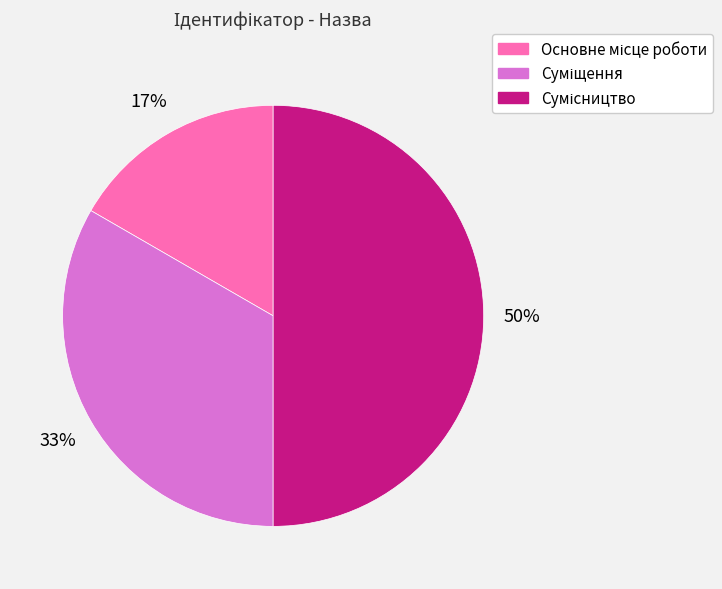

To the nearest percent, what is the average slice percentage?

33%